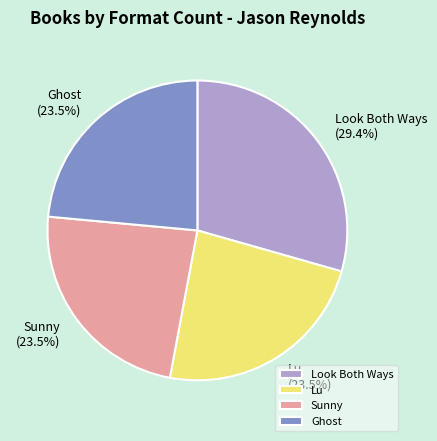

Does Sunny account for over 50% of the chart?

No